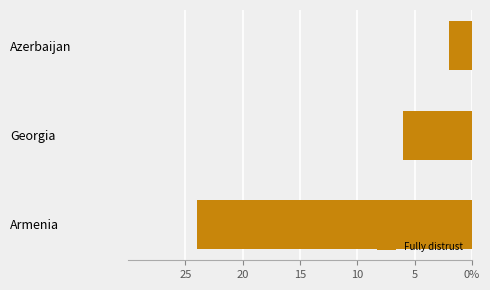

Are the bars horizontal?

Yes